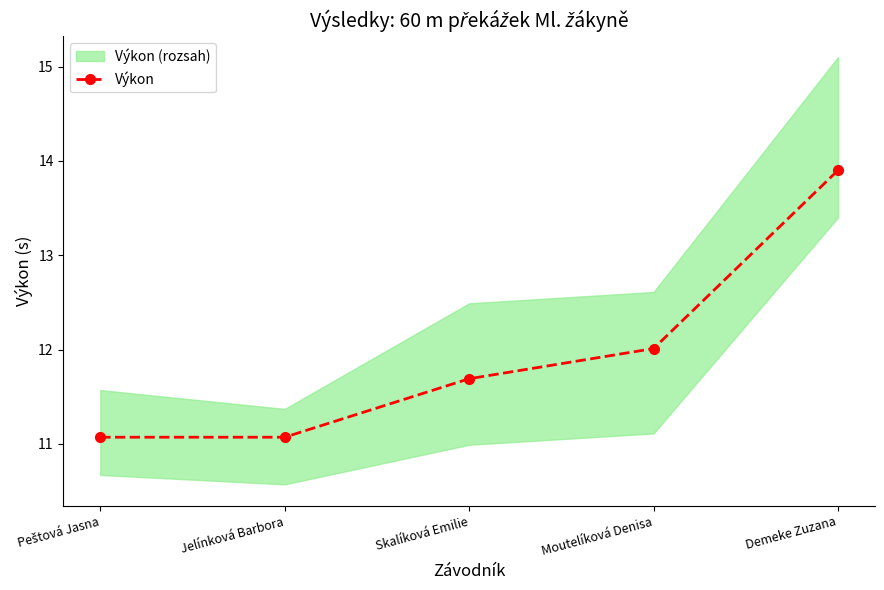

List the labels in order of value, smallest first.

Peštová Jasna, Jelínková Barbora, Skalíková Emilie, Moutelíková Denisa, Demeke Zuzana